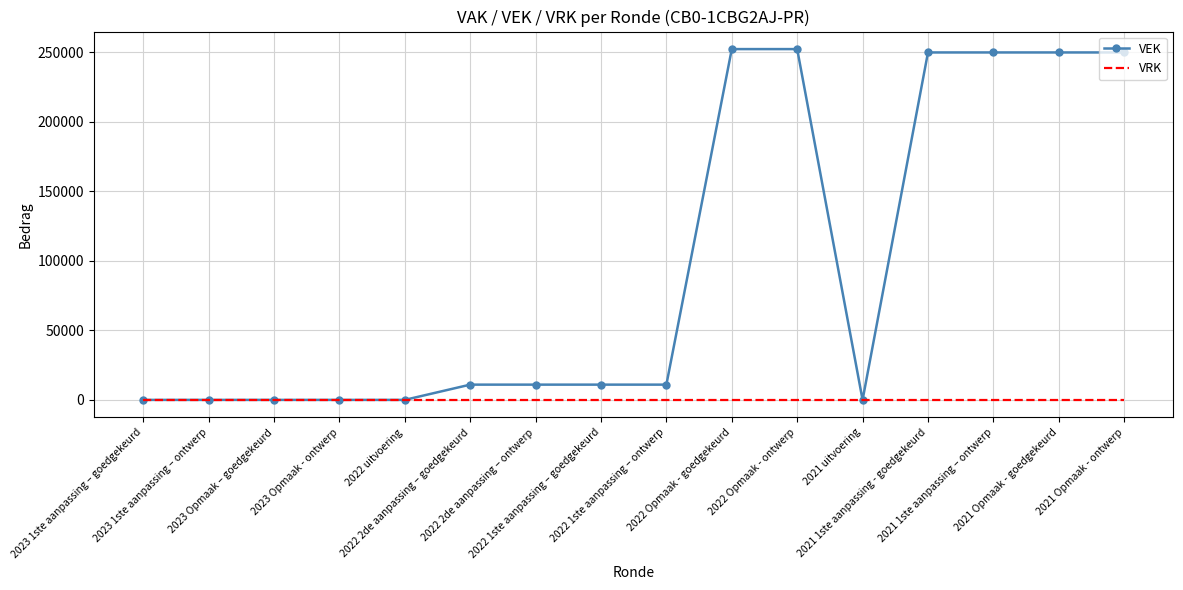

List the series in order of their overall mean, lowest first.

VRK, VEK